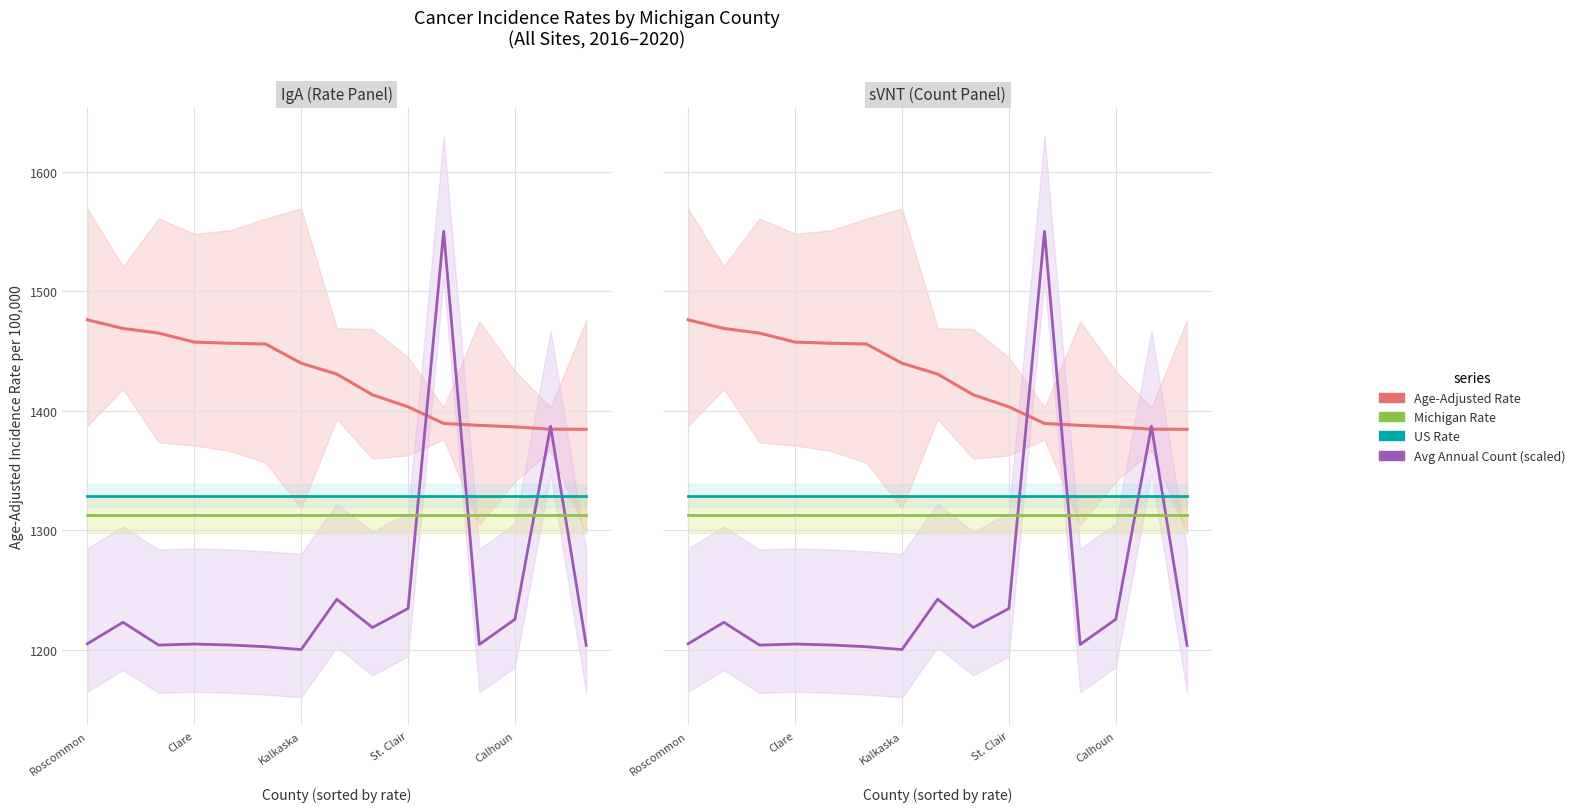

Which series has the widest spread of values?

Avg Annual Count (scaled)